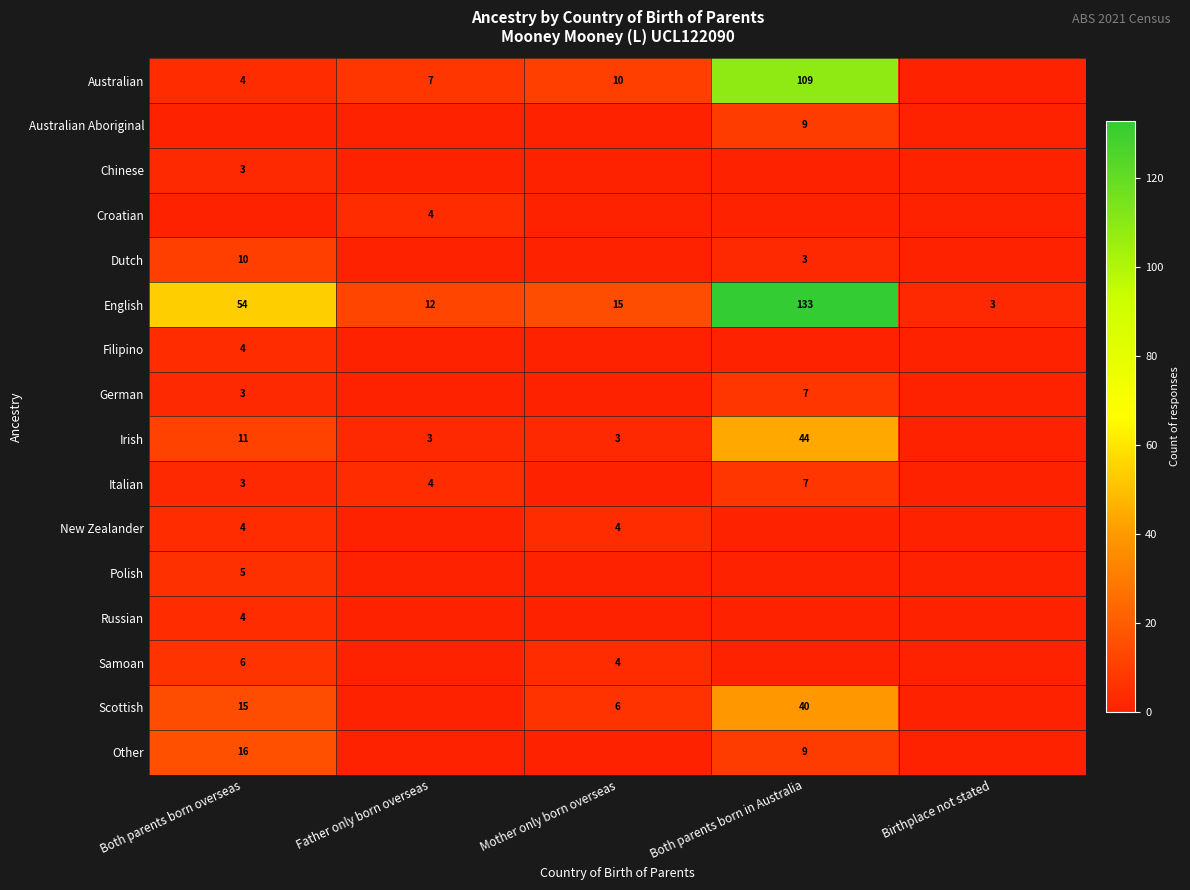

Is the value of Irish at Father only born overseas greater than the value of Russian at Both parents born overseas?

No